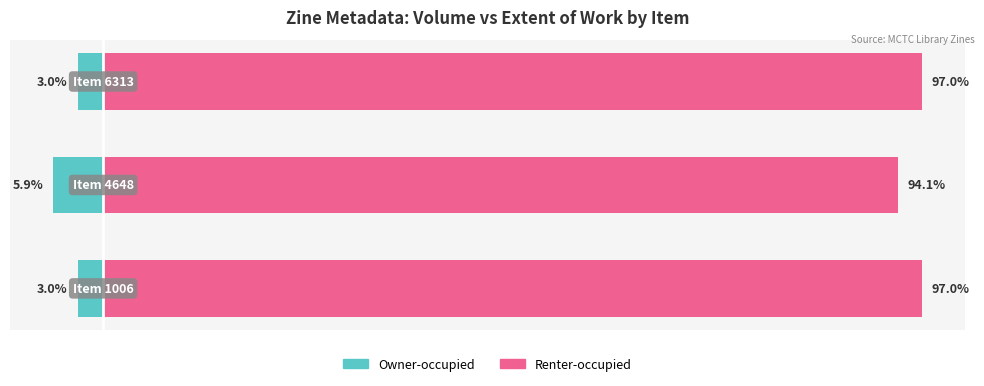

Which series has the largest range (max minus min)?

Renter-occupied